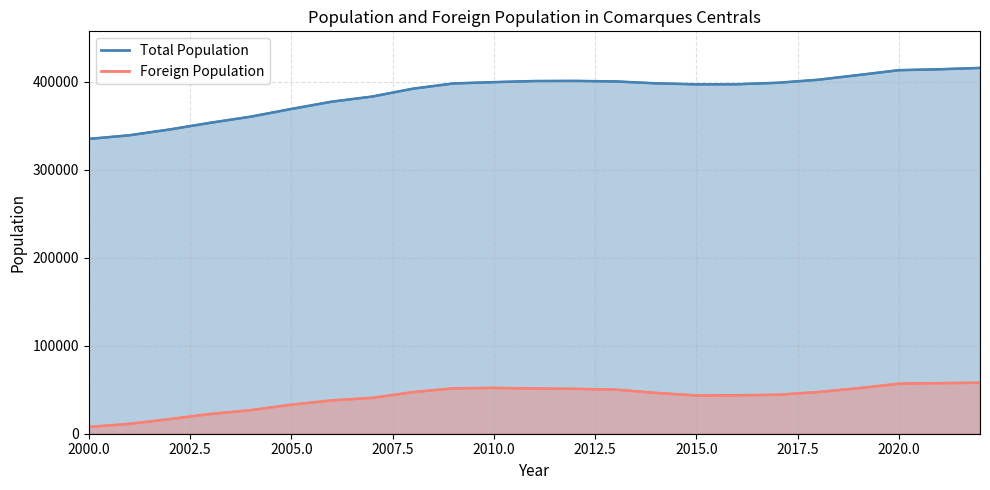

Reading left to right, what are all the values shown in this chart?

Total Population: 334974	339139	345763	353345	360307	369038	377332	383164	392068	398032	399507	400780	400917	400331	398158	397038	397144	398767	402199	407606	413112	414149	415668
Foreign Population: 7780	11181	16655	22470	26800	33003	37929	40777	47253	51585	52082	51419	50972	50130	46407	43522	43697	44299	47352	51759	56860	57517	57903